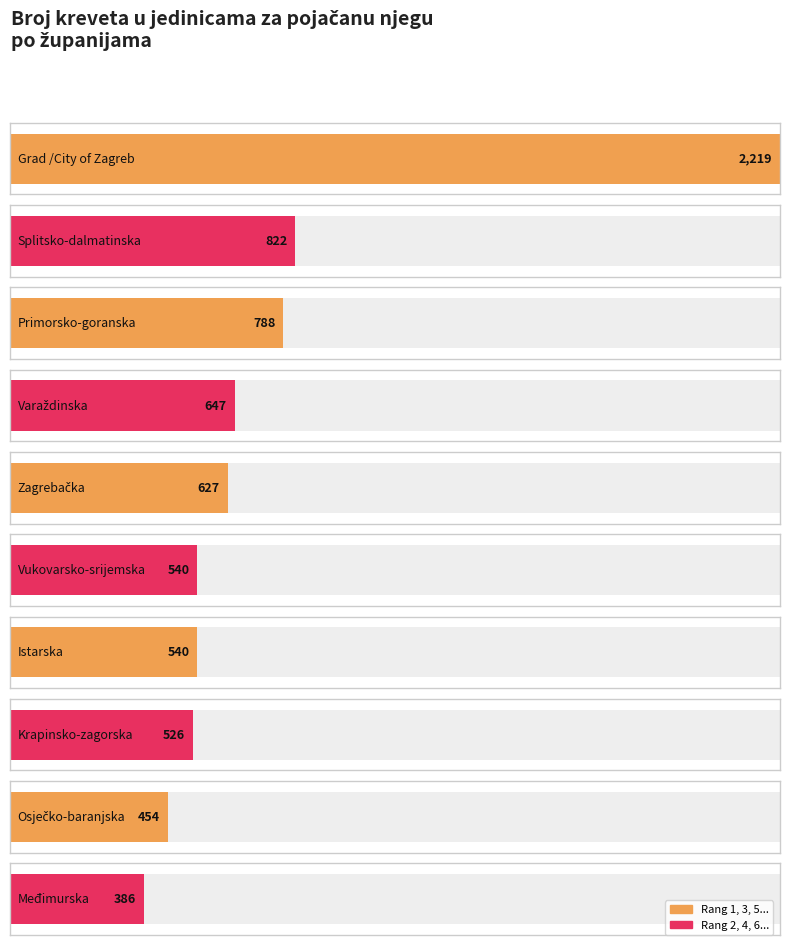

Which label corresponds to the largest value in the chart?

Grad /City of Zagreb